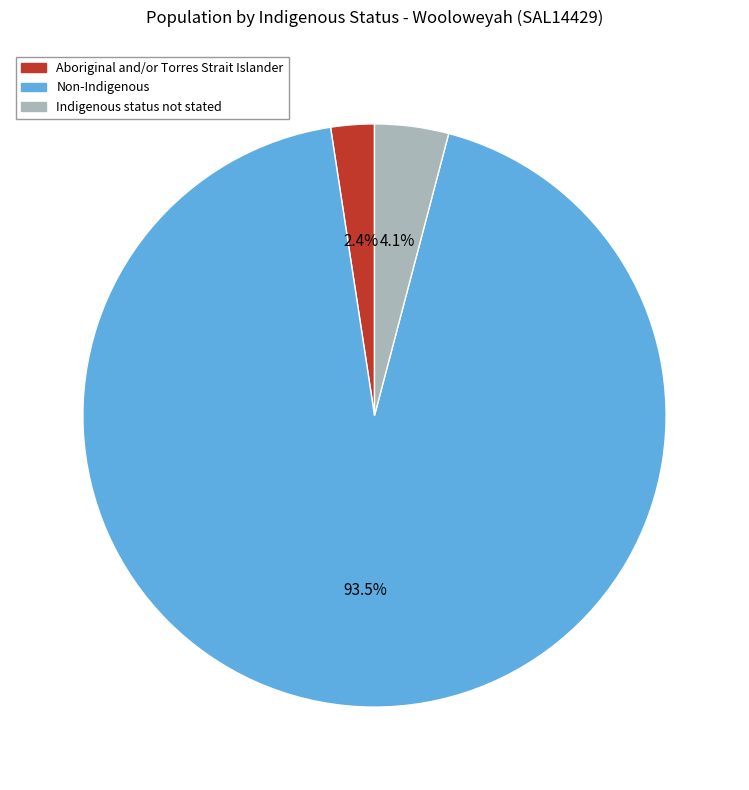

To the nearest percent, what portion does Aboriginal and/or Torres Strait Islander represent?

2%